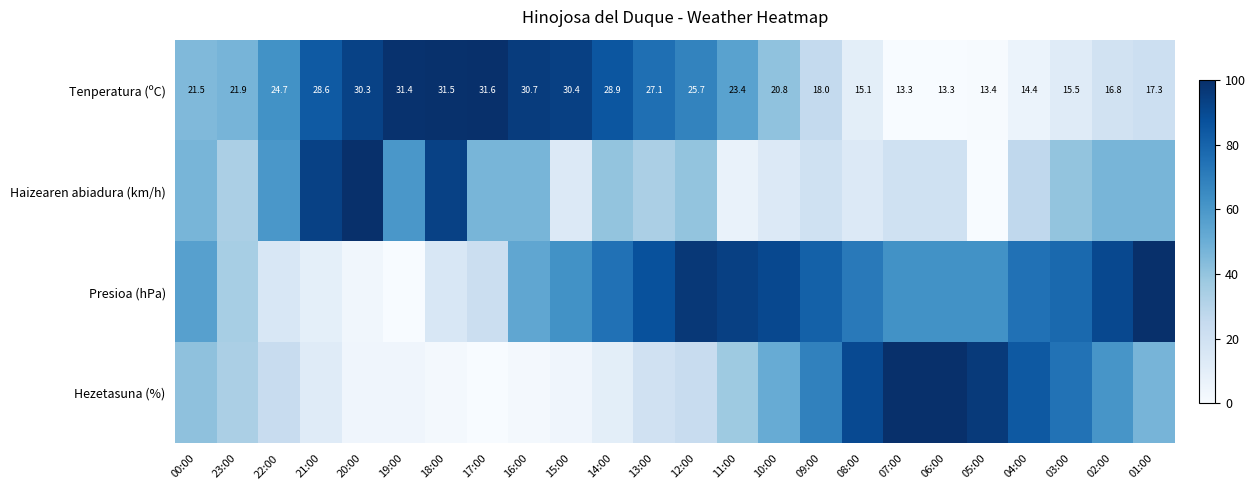

Which series has the largest range (max minus min)?

Tenperatura (ºC)